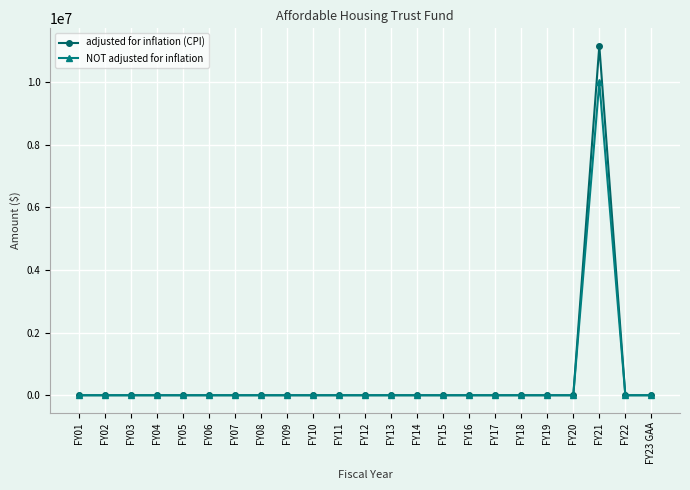

What are all the series names shown in the legend?

adjusted for inflation (CPI), NOT adjusted for inflation